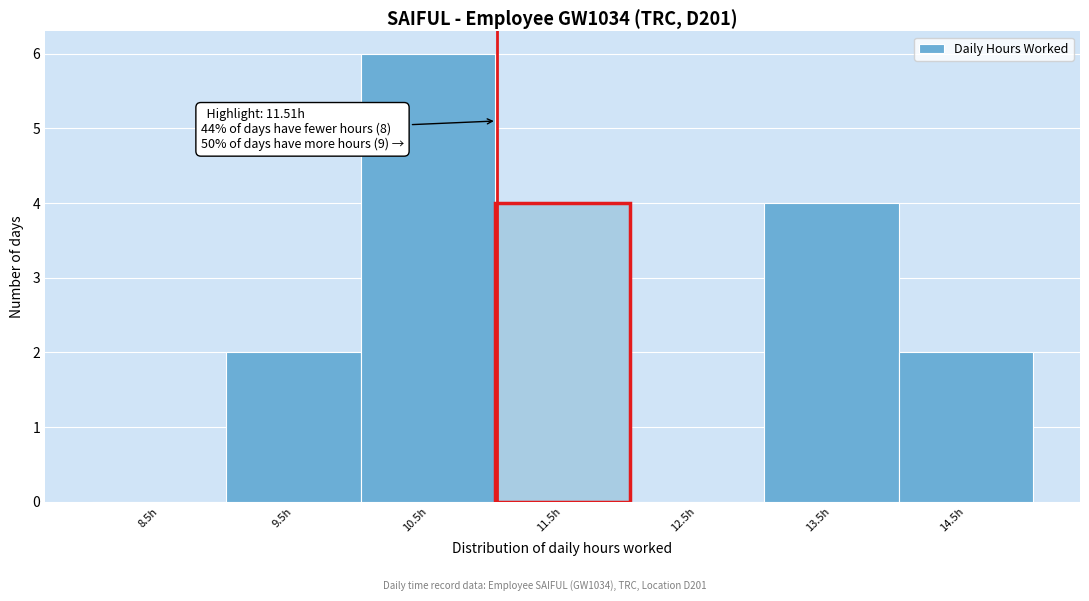

Reading left to right, extract all data points from this chart.

8.5h=0	9.5h=2	10.5h=6	11.5h=4	12.5h=0	13.5h=4	14.5h=2